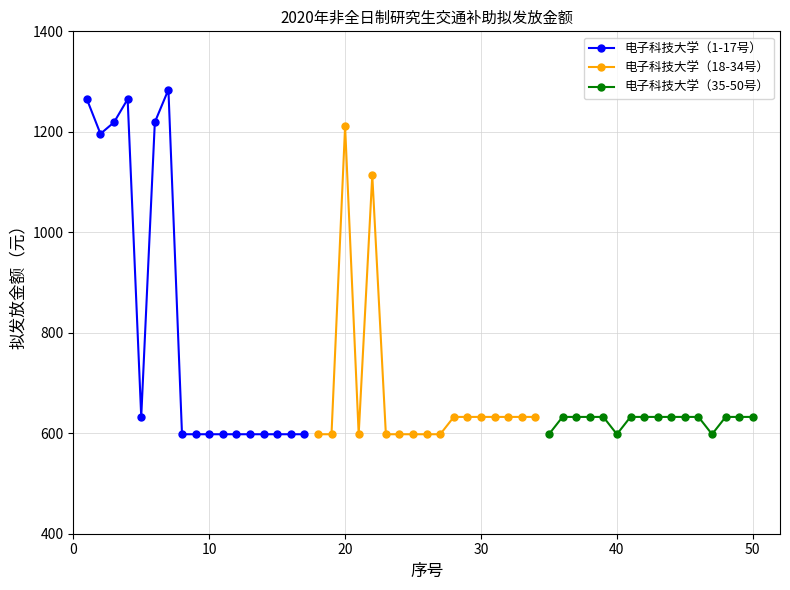

In 拟发放金额（18-34号）, how many points are higher than both neighbors (excluding endpoints)?

2